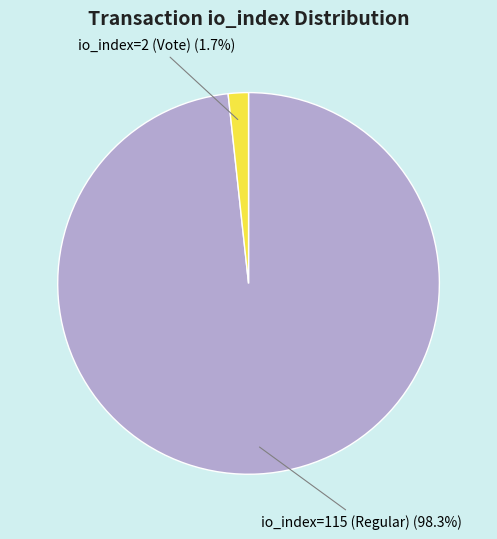

Does io_index=115 (Regular) account for over 50% of the chart?

Yes